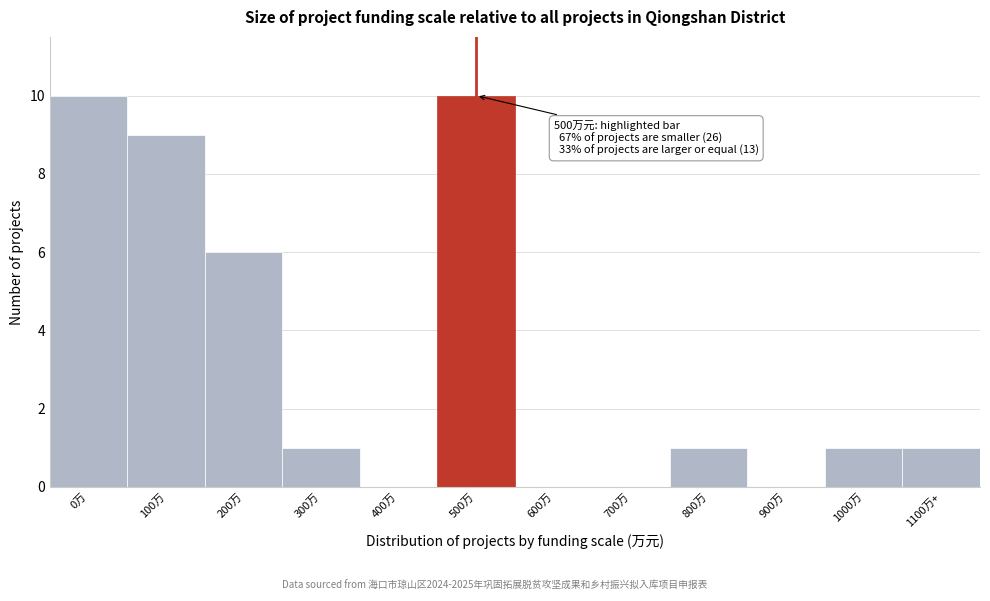

Reading left to right, transcribe all the data shown in this chart.

0万=10	100万=9	200万=6	300万=1	400万=0	500万=10	600万=0	700万=0	800万=1	900万=0	1000万=1	1100万+=1